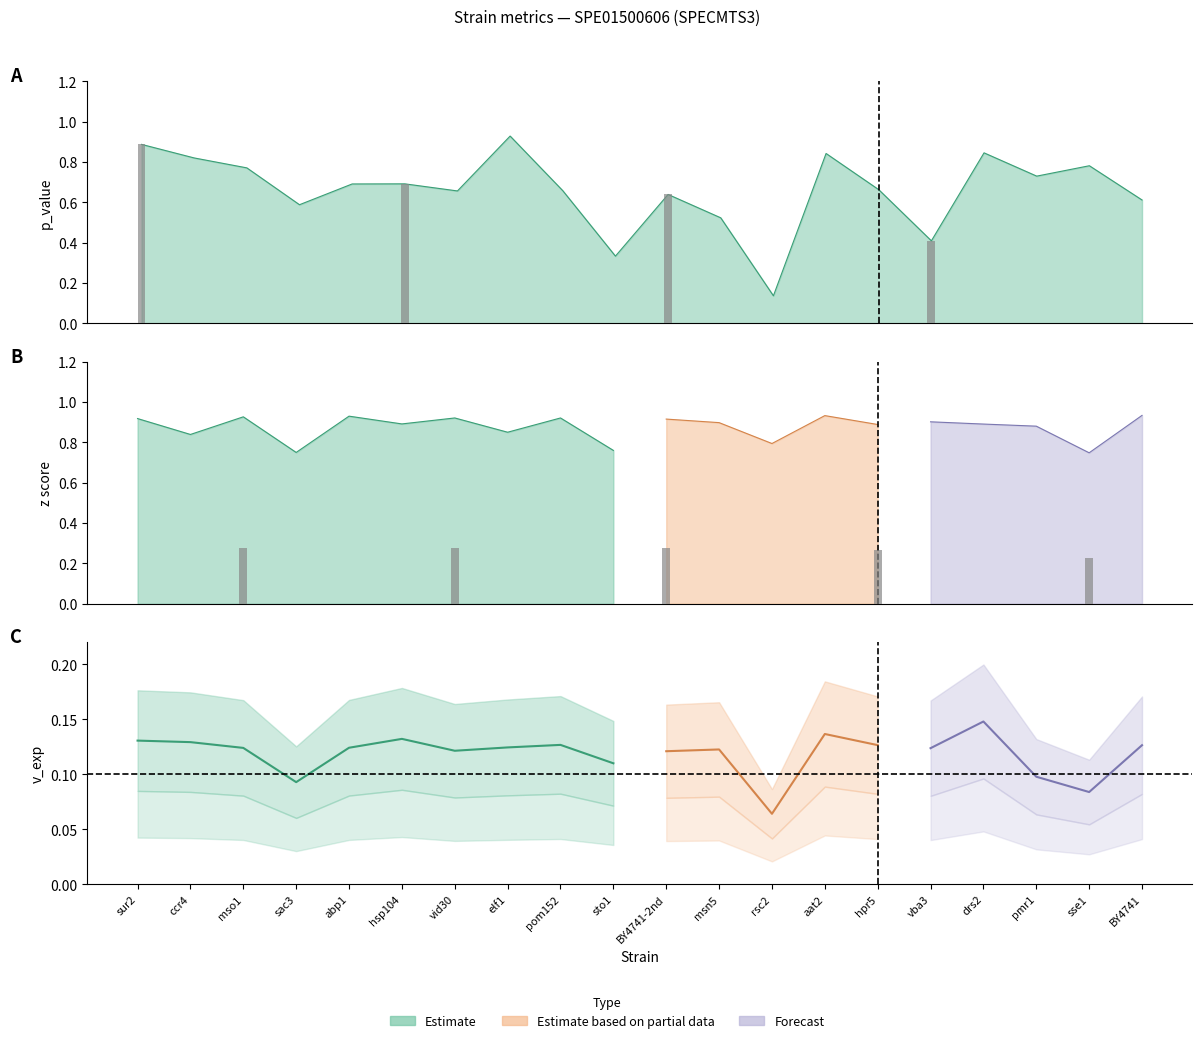

Reading left to right, what are all the values shown in this chart?

p_value: 0.9	0.8	0.8	0.6	0.7	0.7	0.7	0.9	0.7	0.3	0.6	0.5	0.1	0.8	0.7	0.4	0.8	0.7	0.8	0.6
z: 0.9	0.8	0.9	0.8	0.9	0.9	0.9	0.9	0.9	0.8	0.9	0.9	0.8	0.9	0.9	0.9	0.9	0.9	0.7	0.9
v_exp: 0.1	0.1	0.1	0.1	0.1	0.1	0.1	0.1	0.1	0.1	0.1	0.1	0.1	0.1	0.1	0.1	0.1	0.1	0.1	0.1